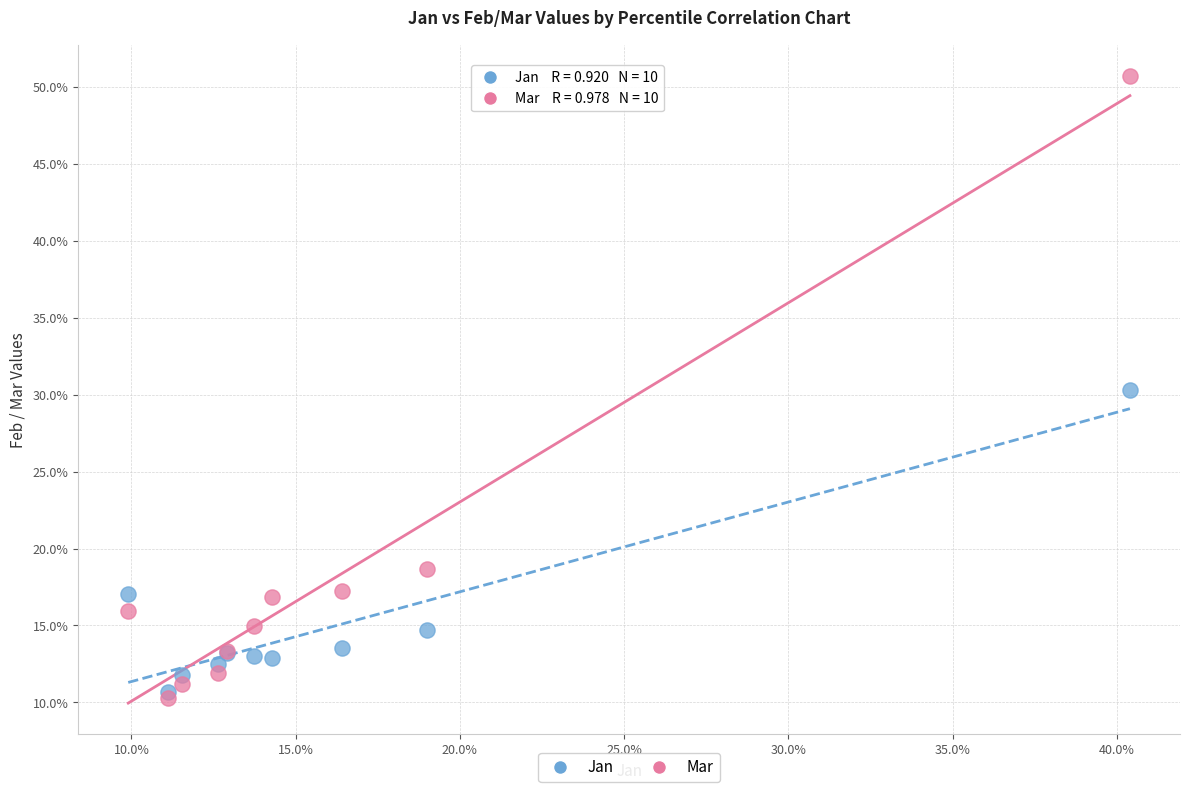

What are all the series names shown in the legend?

Jan, Mar